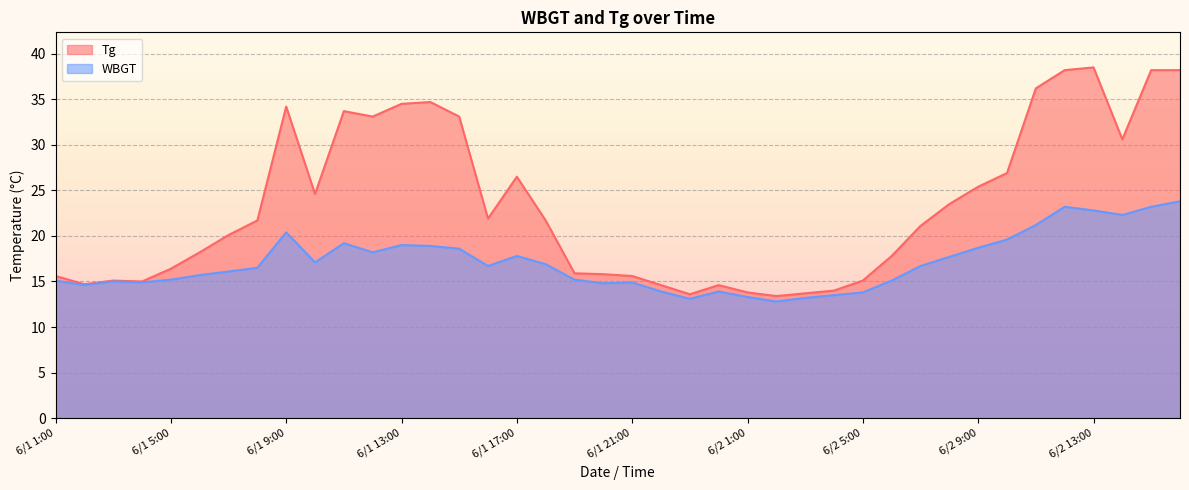

Which series has the largest total across all categories?

Tg